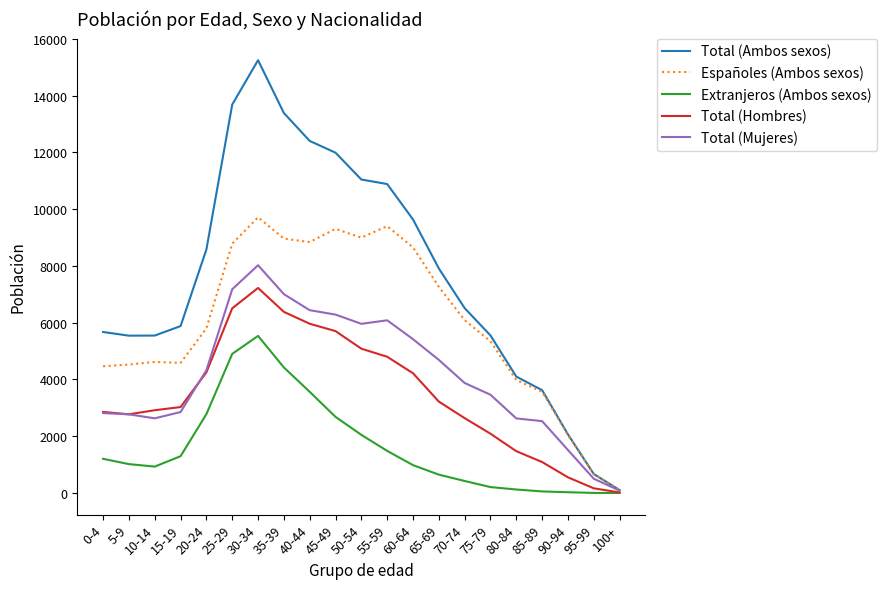

The Total (Mujeres) series shows 4723 at 30-34. True or false?

False